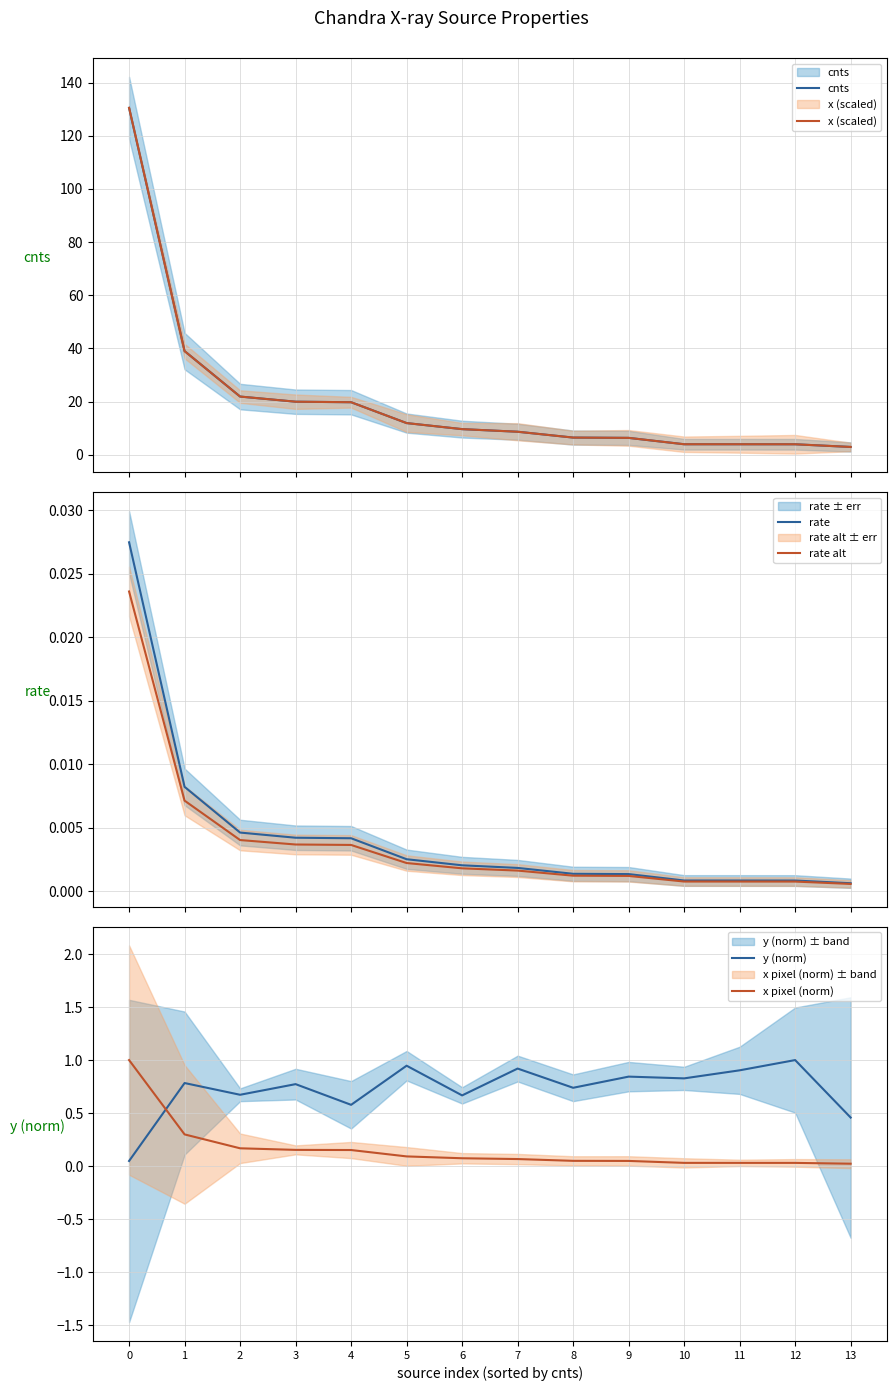

How many series are shown in this chart?

6